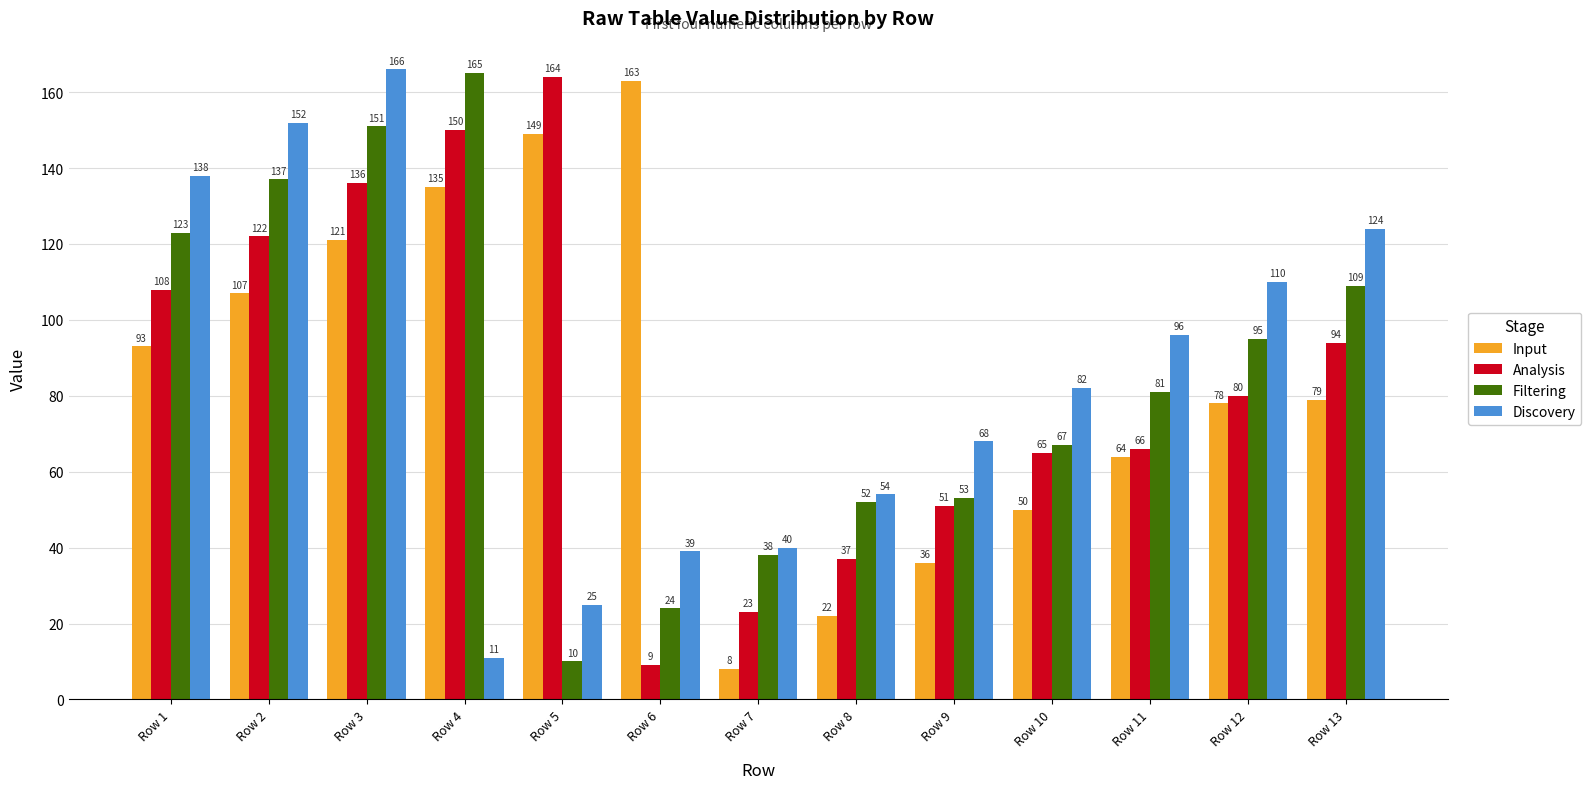

The value of Input at Row 9 is 56. True or false?

False